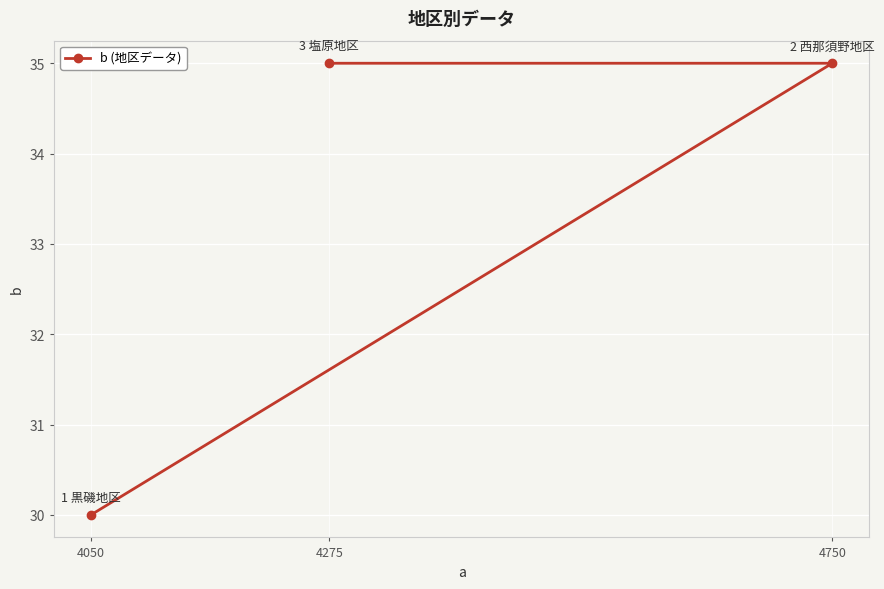

Is this an area chart (filled region under the line)?

No